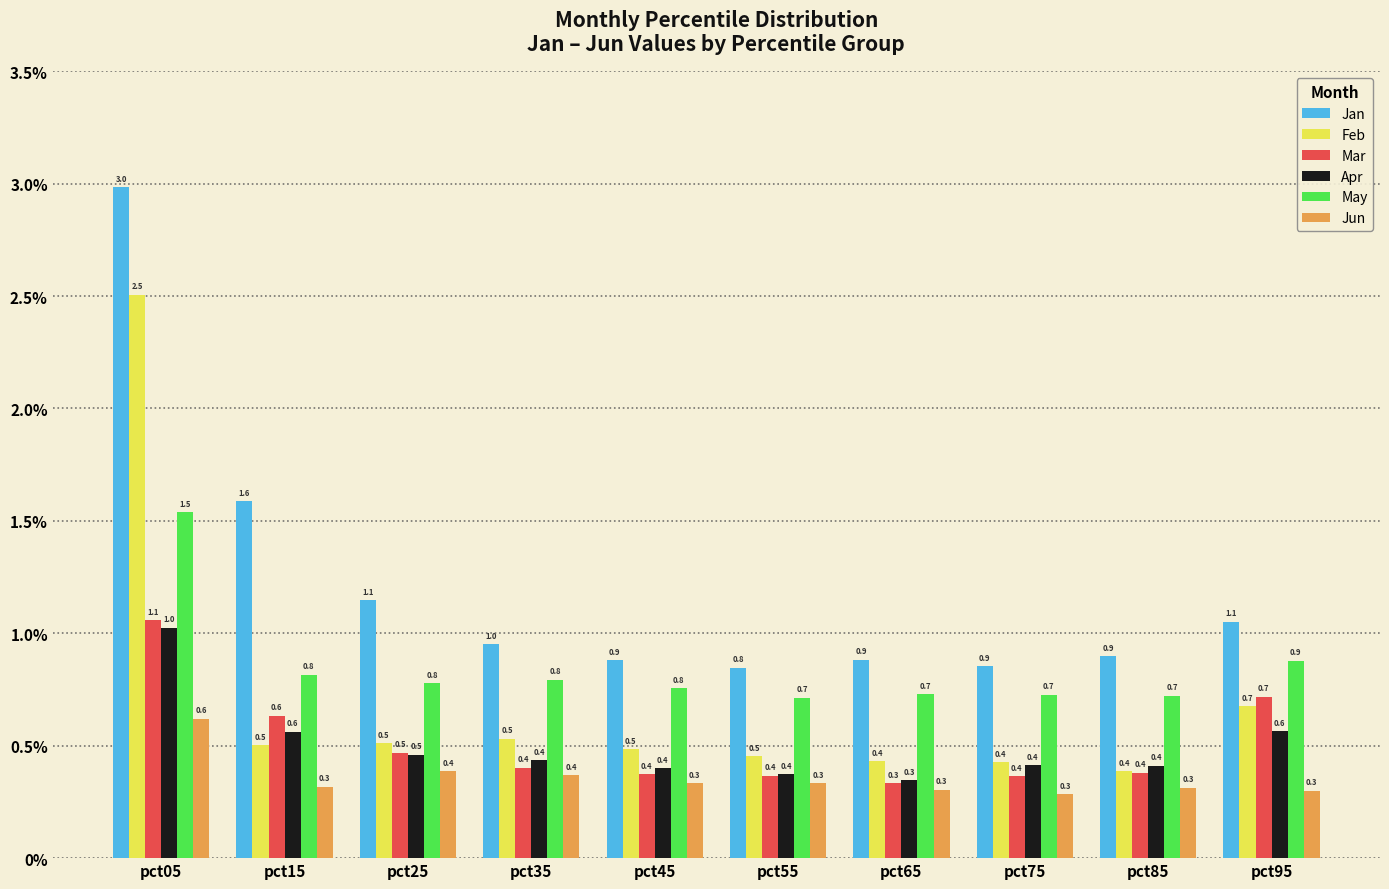

What is the sum of all Mar values?

5.1